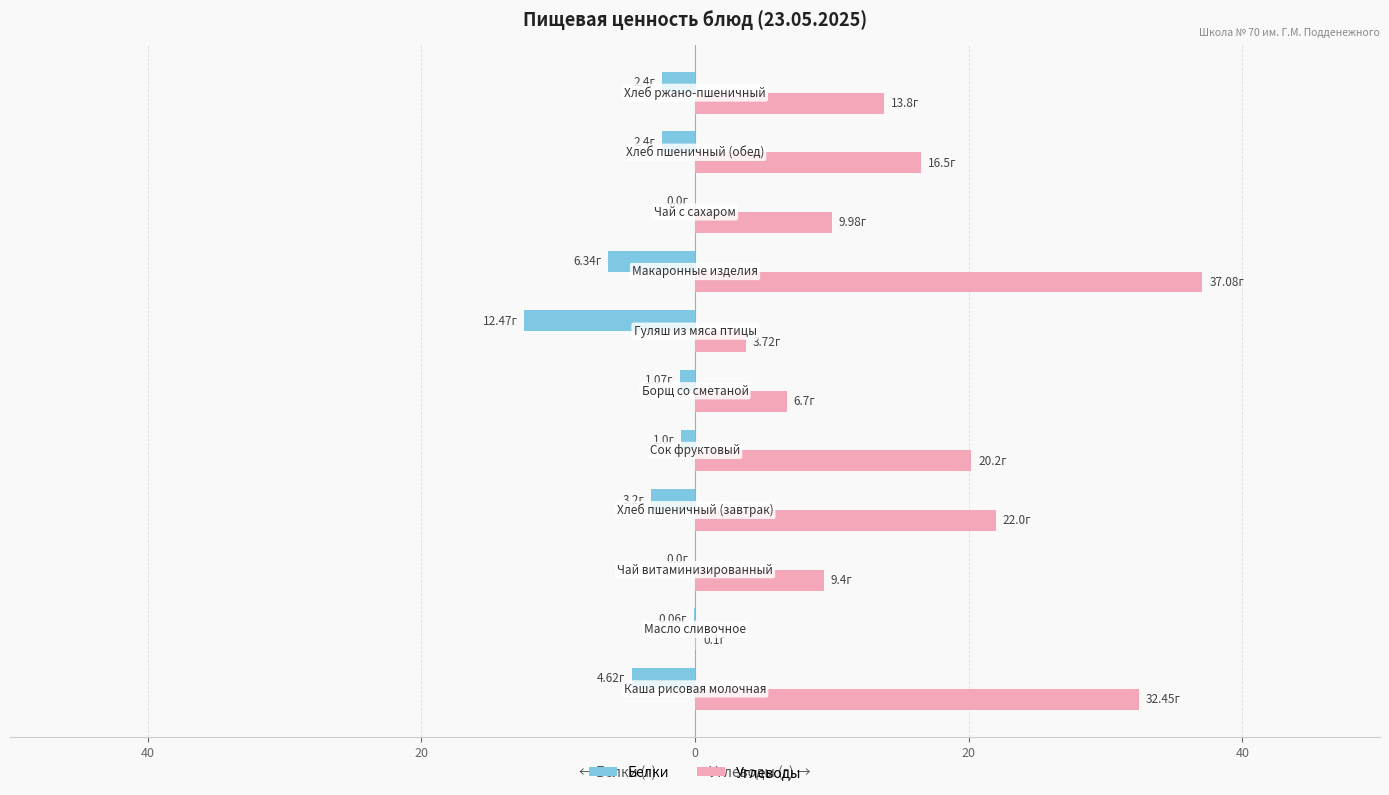

What are all the series names shown in the legend?

Белки, Углеводы